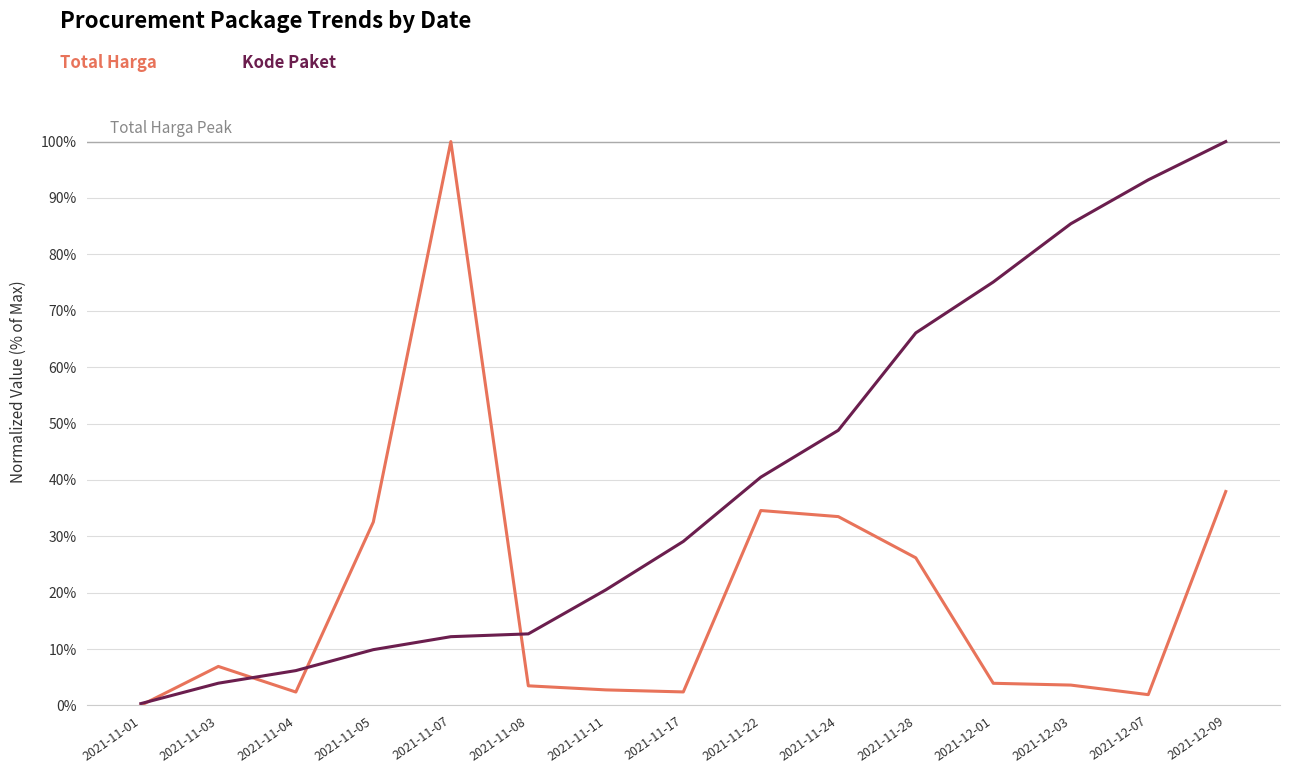

What position from the left is 2021-12-01?

12